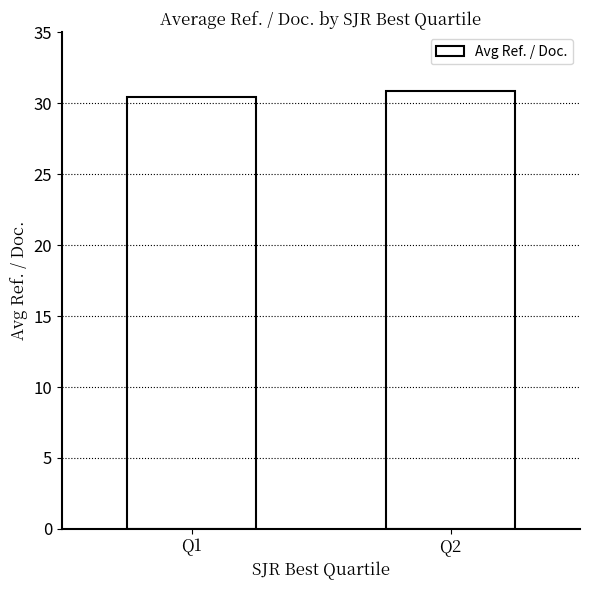

Read the value at Q2.

30.9